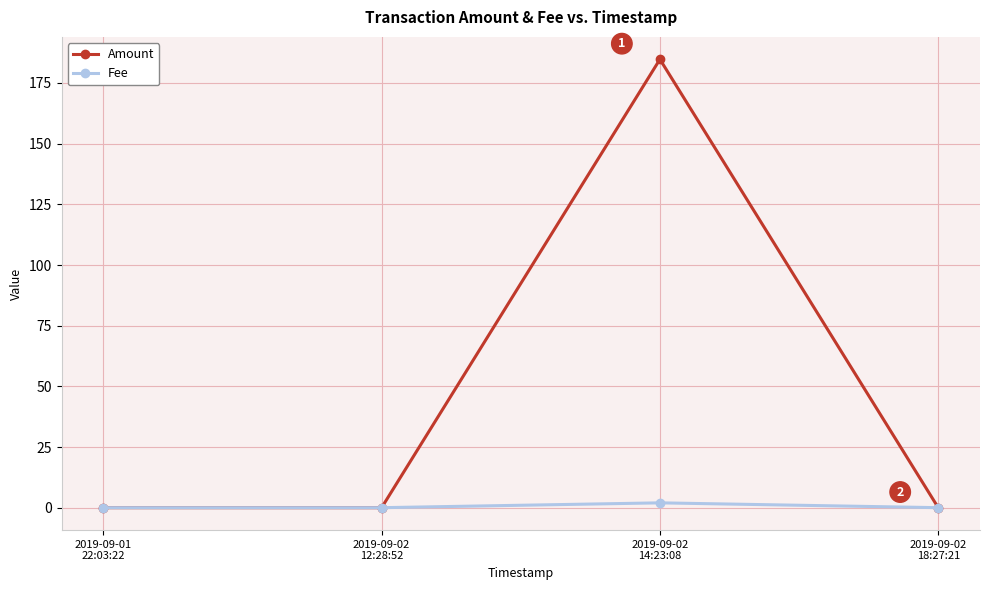

What is the value of the Fee point at the 3rd from the left?

2.0